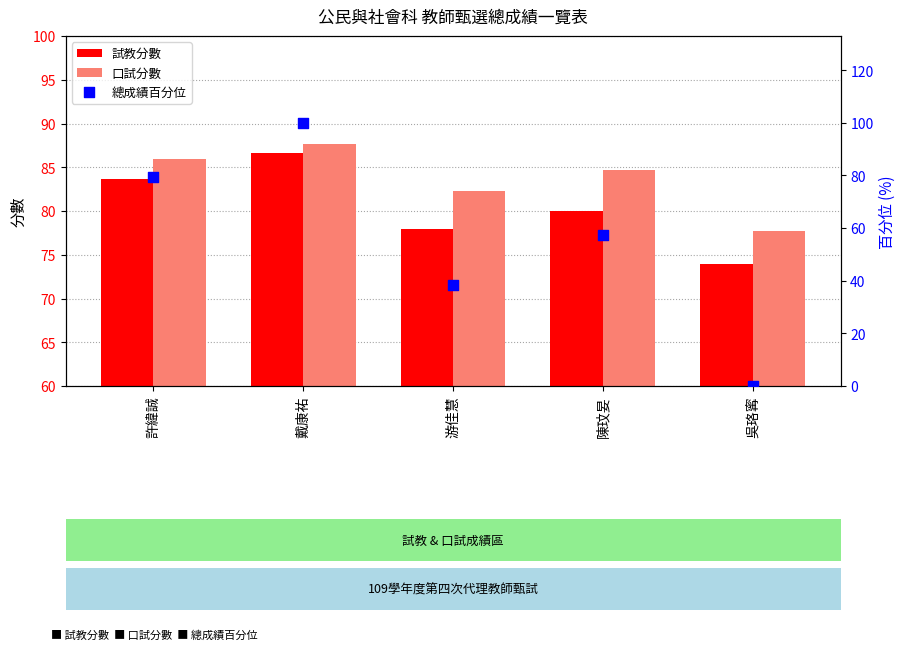

What are all the series names shown in the legend?

試教分數, 口試分數, 總成績百分位